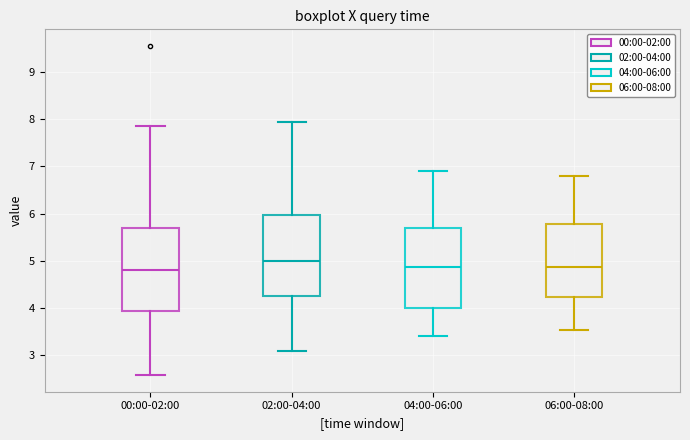

Reading left to right, transcribe this box plot: for each box, give where its median line is, the range the box spans, and where its two whiskers end, as read against the y-axis. The values are not printed on the chart, so give them approximately, as read against the axis.

00:00-02:00: median 4.8, box 3.9 to 5.7, whiskers 2.6 to 7.9
02:00-04:00: median 5.0, box 4.3 to 6.0, whiskers 3.1 to 7.9
04:00-06:00: median 4.9, box 4.0 to 5.7, whiskers 3.4 to 6.9
06:00-08:00: median 4.9, box 4.2 to 5.8, whiskers 3.5 to 6.8